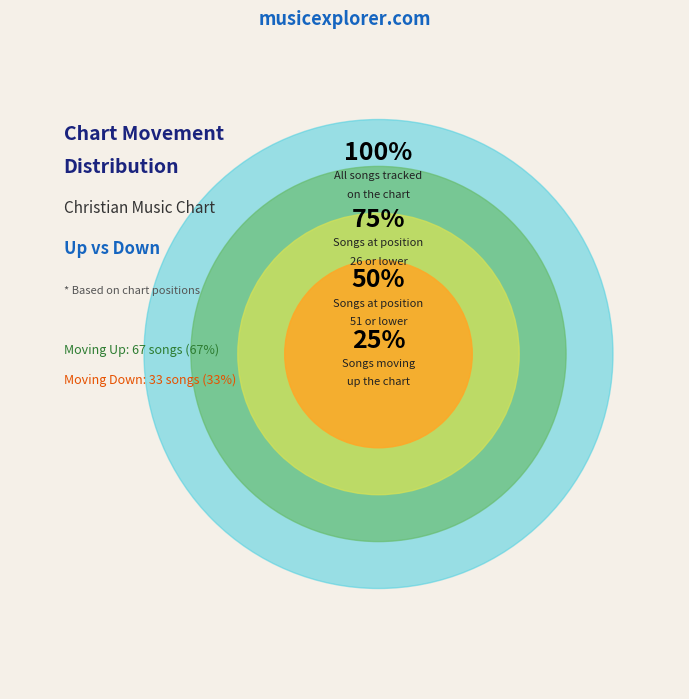

What is the total percentage of down and up?

100.0%